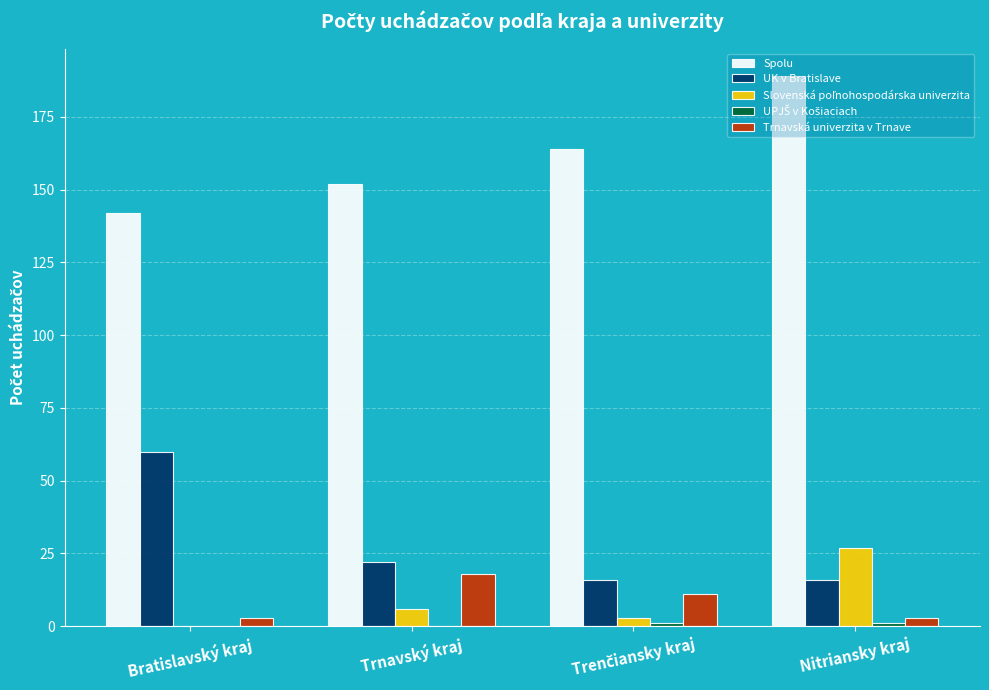

Which series has the largest total across all categories?

Spolu